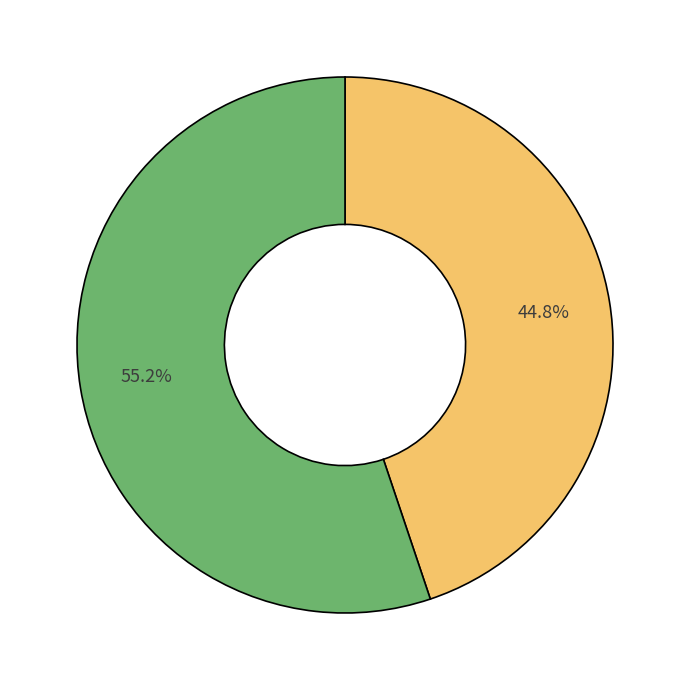

Does any single category account for the majority?

Yes